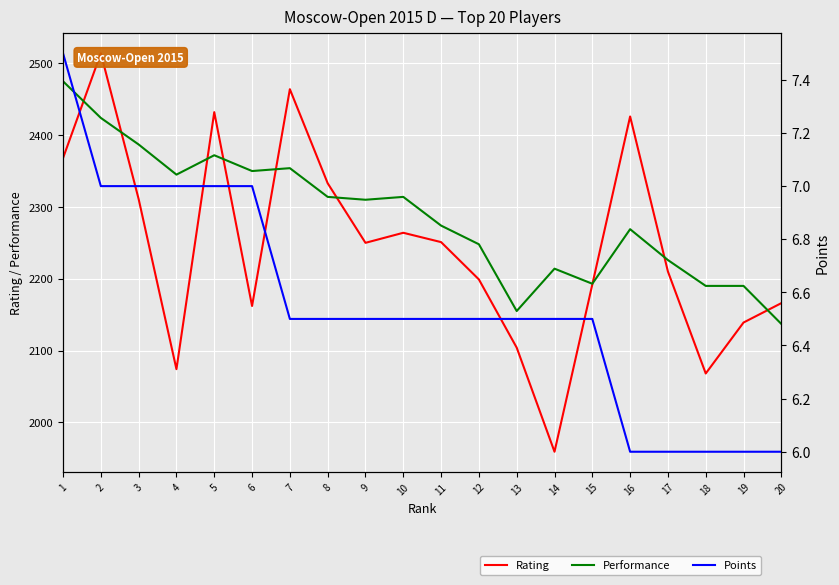

True or false: Points and Performance cross at least once.

False